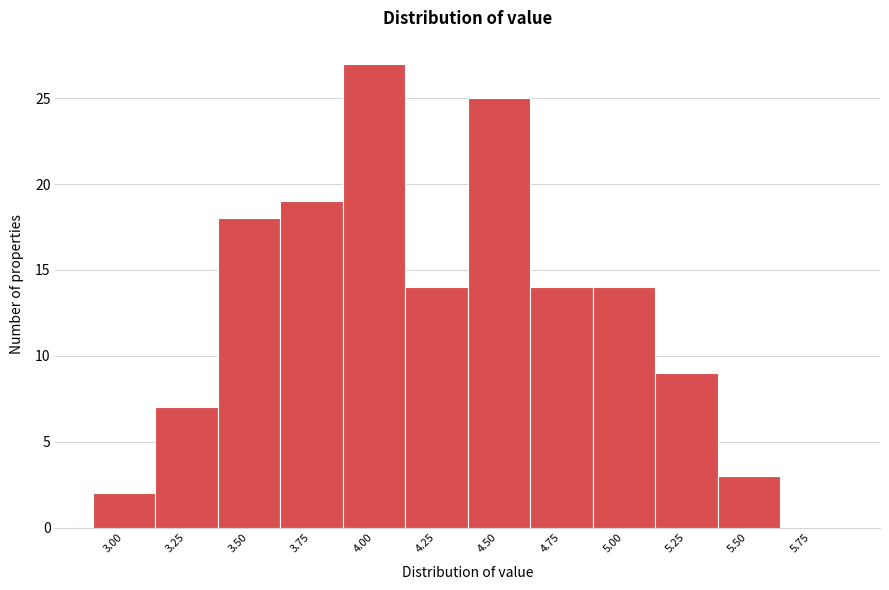

Reading left to right, extract all data points from this chart.

3.00=2	3.25=7	3.50=18	3.75=19	4.00=27	4.25=14	4.50=25	4.75=14	5.00=14	5.25=9	5.50=3	5.75=0